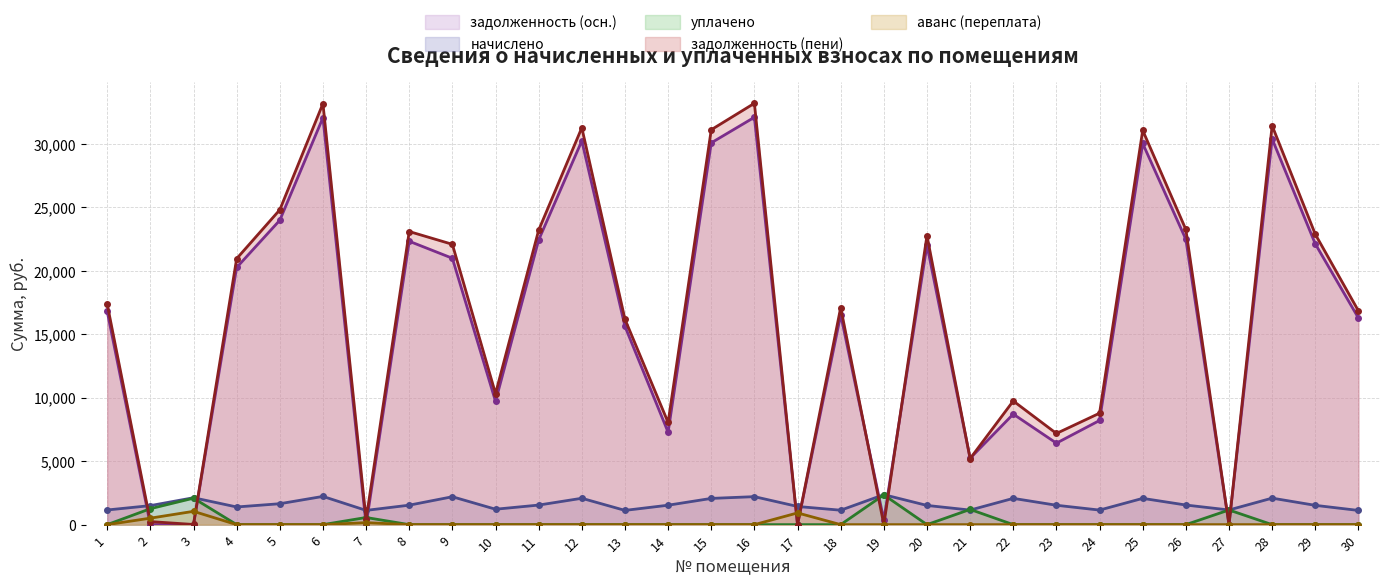

How many data points does each series have?

30